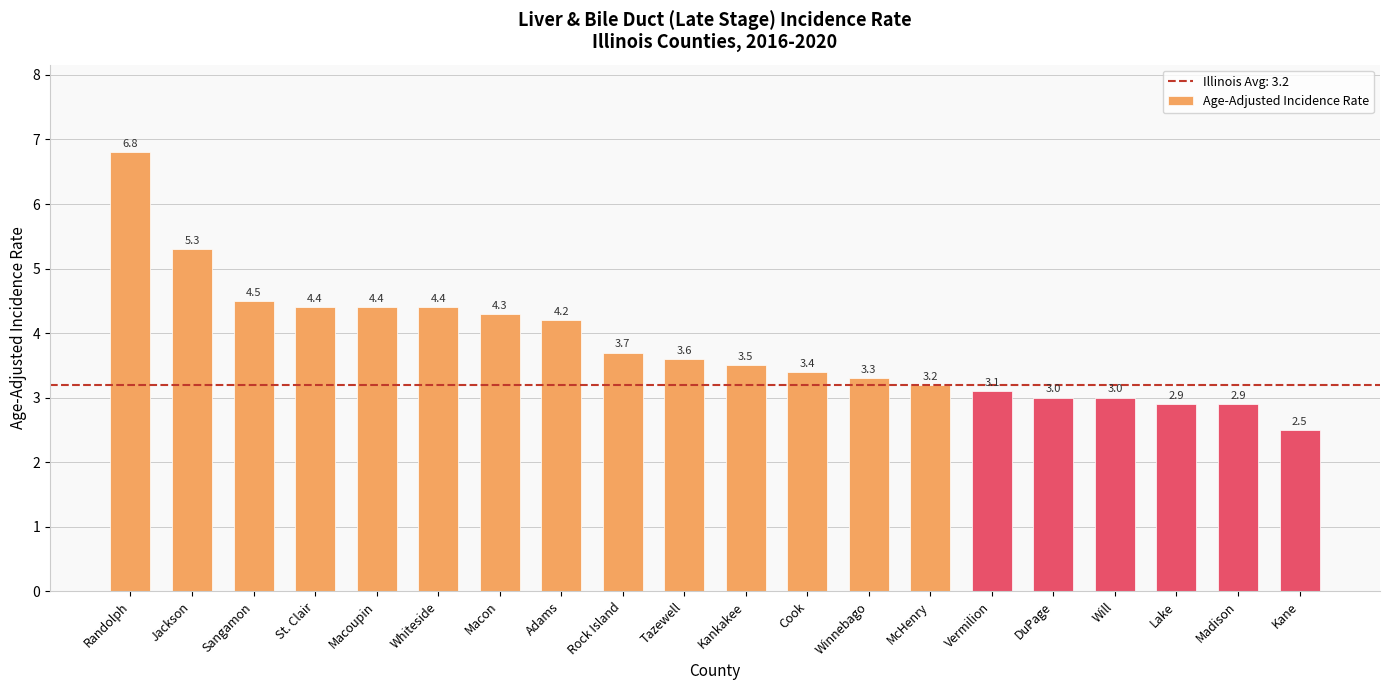

Reading left to right, what are all the values shown in this chart?

6.8	5.3	4.5	4.4	4.4	4.4	4.3	4.2	3.7	3.6	3.5	3.4	3.3	3.2	3.1	3.0	3.0	2.9	2.9	2.5